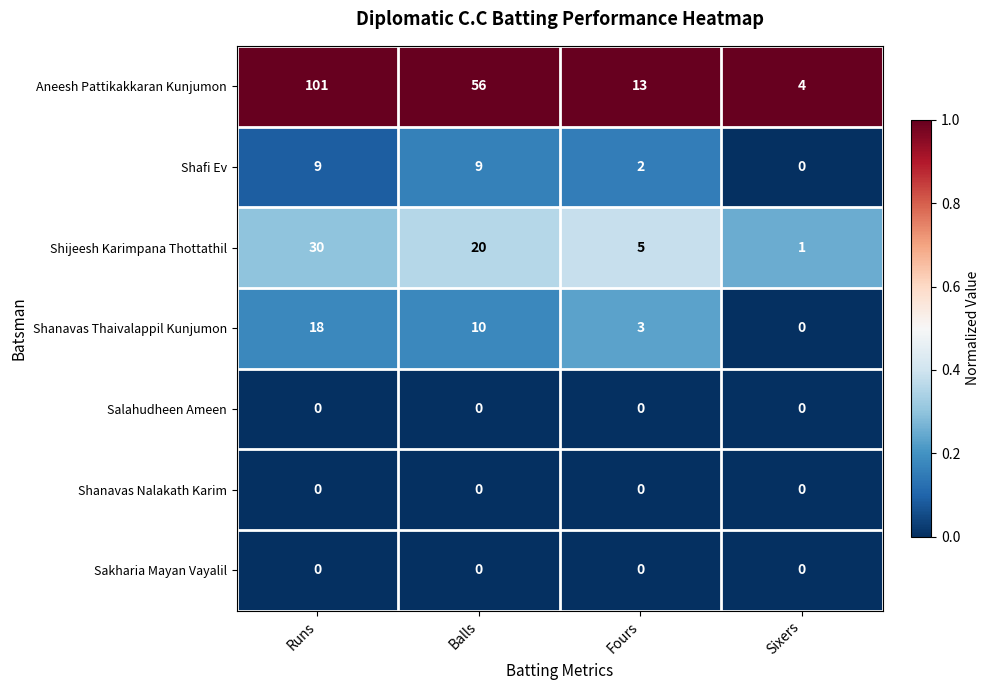

Reading right to left, list all the values displayed in this chart.

Aneesh Pattikakkaran Kunjumon: Sixers=4	Fours=13	Balls=56	Runs=101
Shafi Ev: Sixers=0	Fours=2	Balls=9	Runs=9
Shijeesh Karimpana Thottathil: Sixers=1	Fours=5	Balls=20	Runs=30
Shanavas Thaivalappil Kunjumon: Sixers=0	Fours=3	Balls=10	Runs=18
Salahudheen Ameen: Sixers=0	Fours=0	Balls=0	Runs=0
Shanavas Nalakath Karim: Sixers=0	Fours=0	Balls=0	Runs=0
Sakharia Mayan Vayalil: Sixers=0	Fours=0	Balls=0	Runs=0